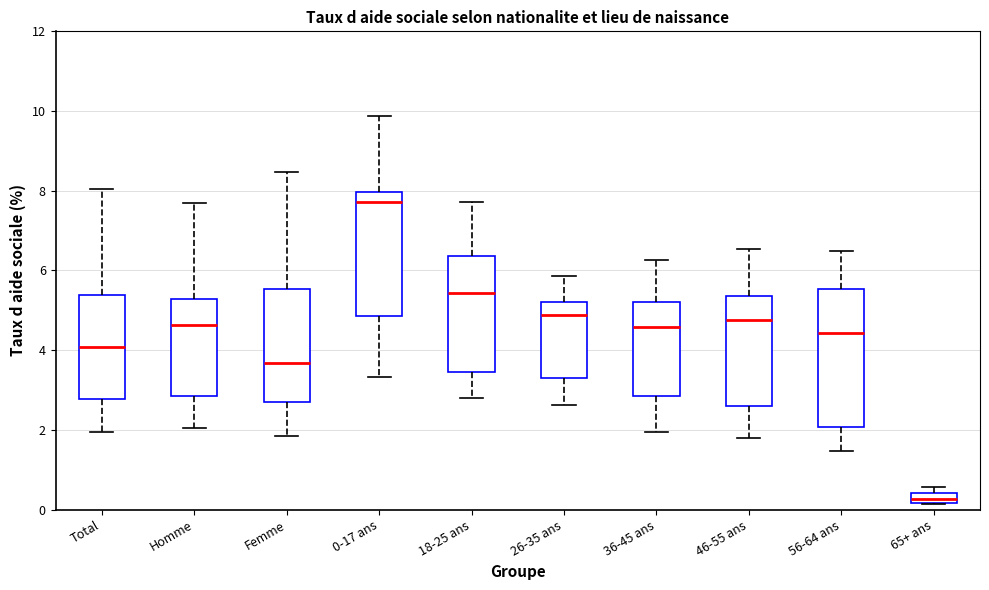

Which box's median line is the lowest?

65+ ans